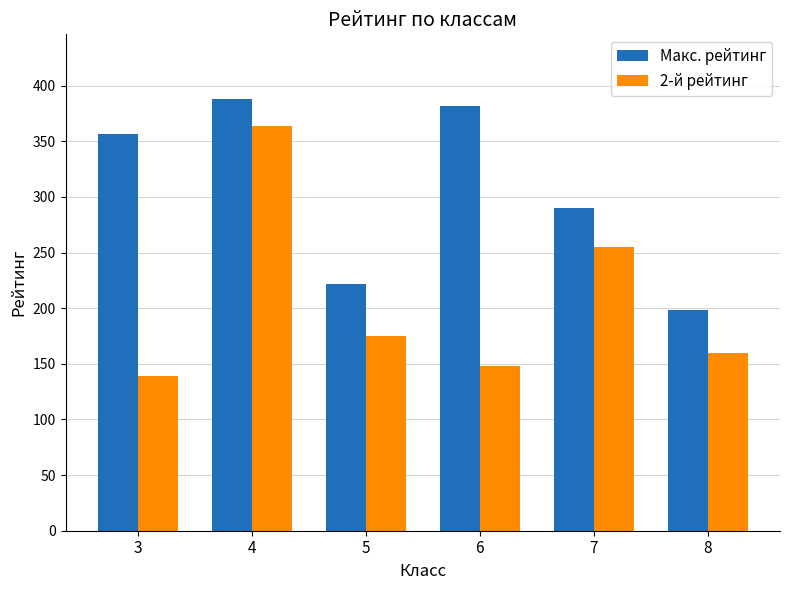

How many series are shown in this chart?

2